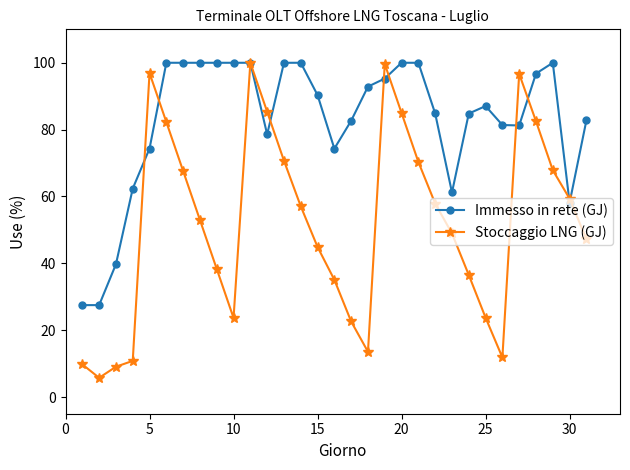

What is the value of the Stoccaggio LNG (GJ) point at the 4th from the left?

10.8